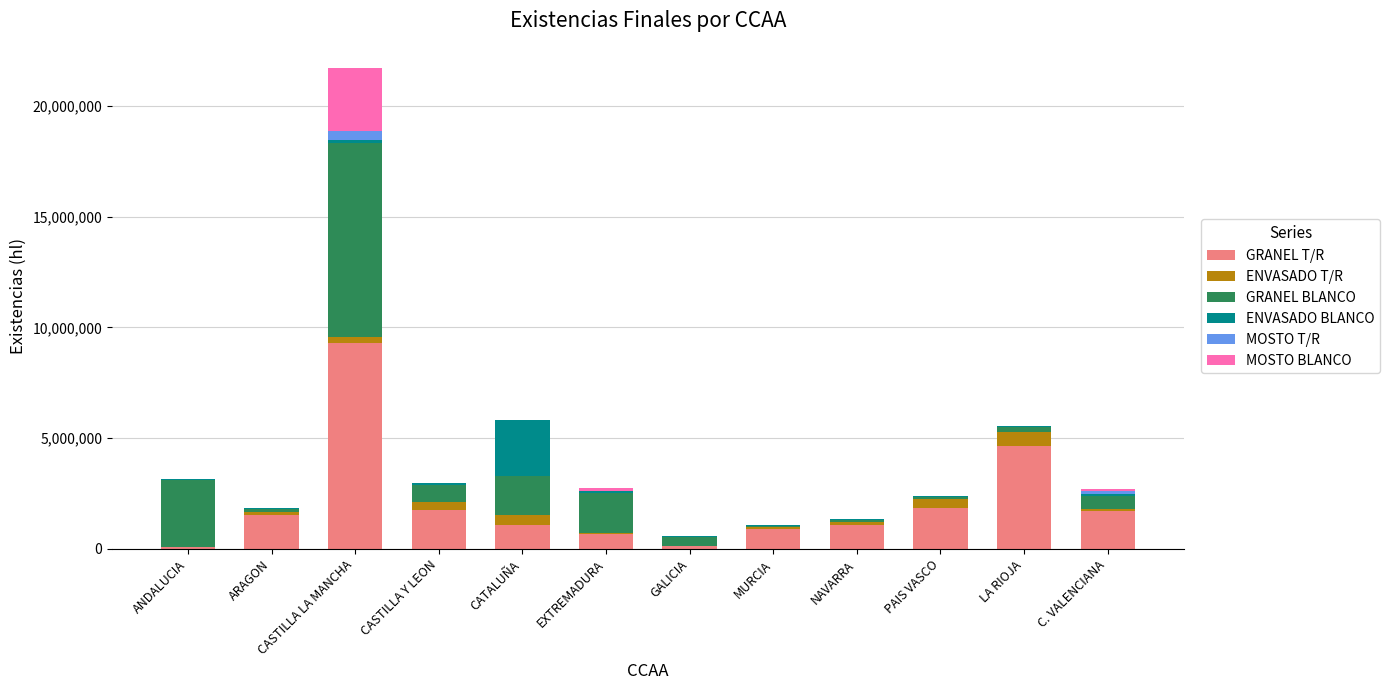

Which category has the highest value in the GRANEL T/R series?

CASTILLA LA MANCHA